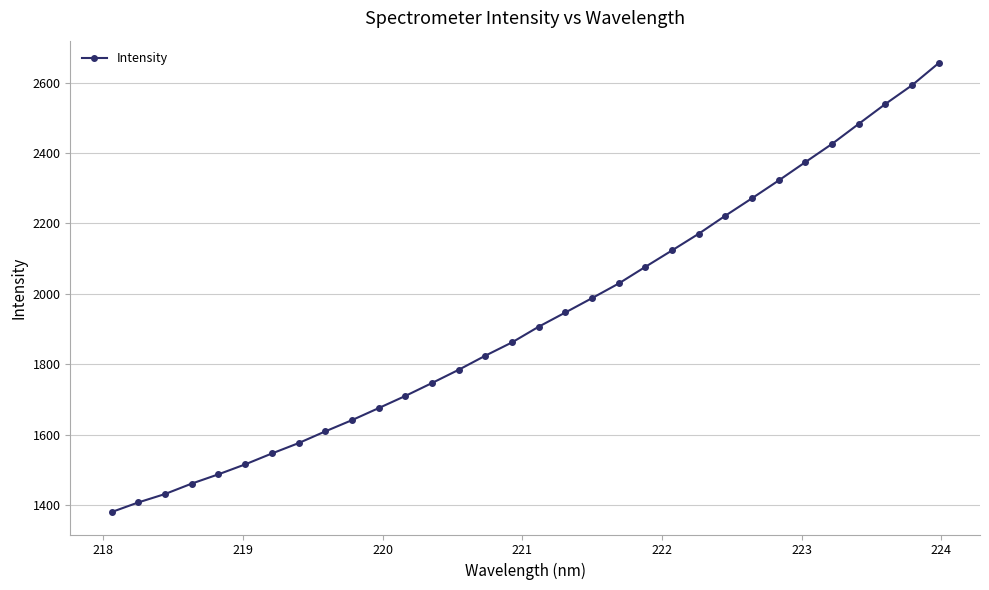

Does the chart have visible grid lines?

Yes